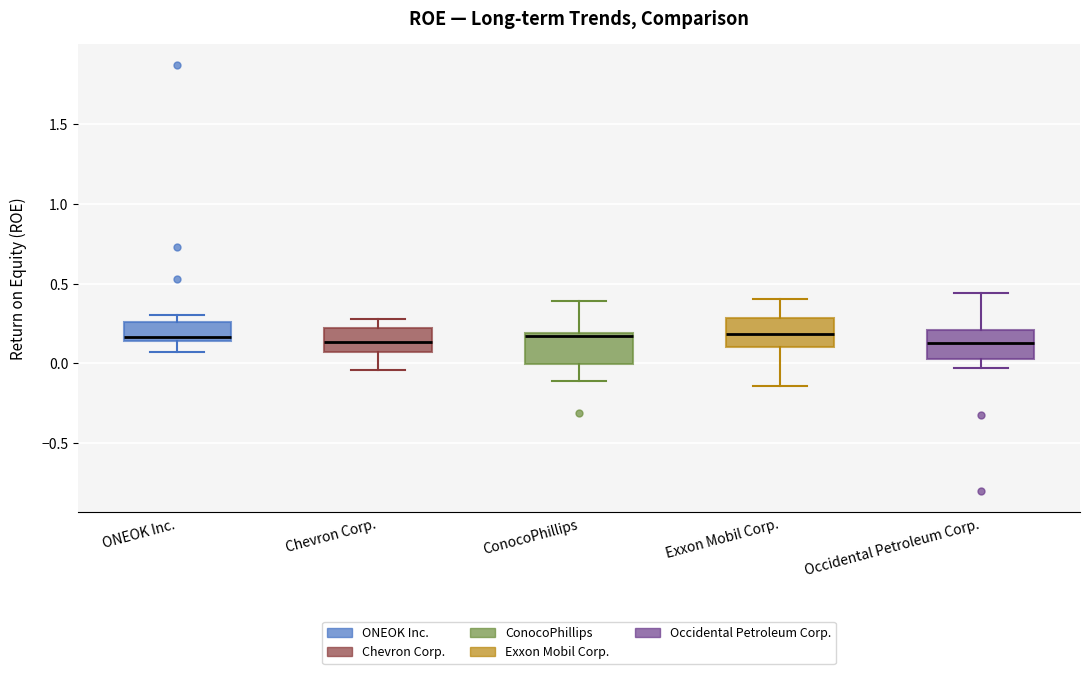

Reading left to right, transcribe this box plot: for each box, give where its median line is, the range the box spans, and where its two whiskers end, as read against the y-axis. The values are not printed on the chart, so give them approximately, as read against the axis.

ONEOK Inc.: median 0.15 (just above the box's lower edge), box 0.15 to 0.25, whiskers 0.05 to 0.30
Chevron Corp.: median 0.15, box 0.05 to 0.20, whiskers -0.05 to 0.30
ConocoPhillips: median 0.15, box 0.00 to 0.20, whiskers -0.10 to 0.40
Exxon Mobil Corp.: median 0.20, box 0.10 to 0.30, whiskers -0.15 to 0.40
Occidental Petroleum Corp.: median 0.15, box 0.05 to 0.20, whiskers -0.05 to 0.45